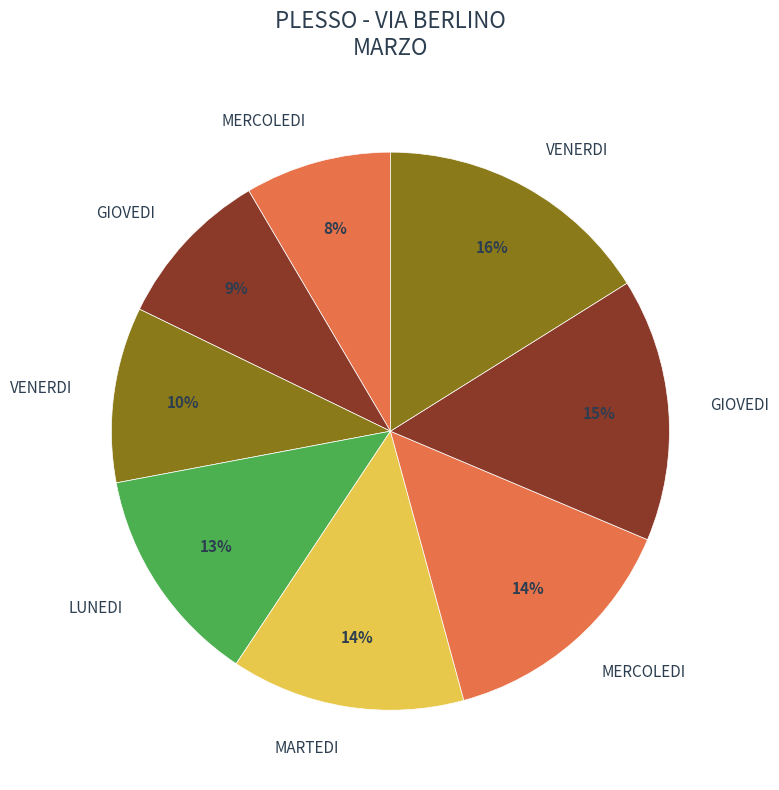

How many segments does this pie chart have?

8